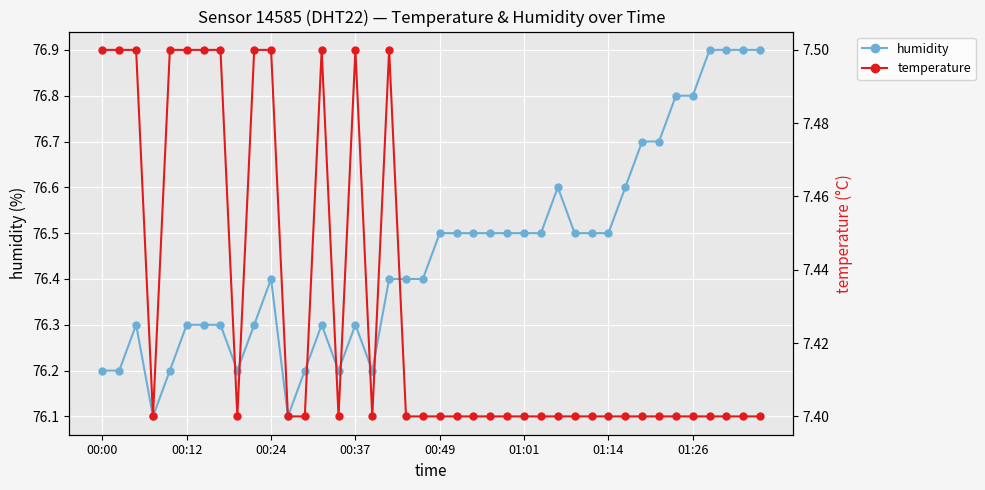

True or false: temperature has a value of 2.5 at 27.

False